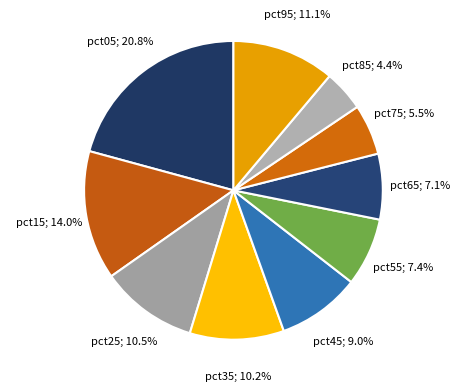

What is the largest slice in the pie chart?

pct05